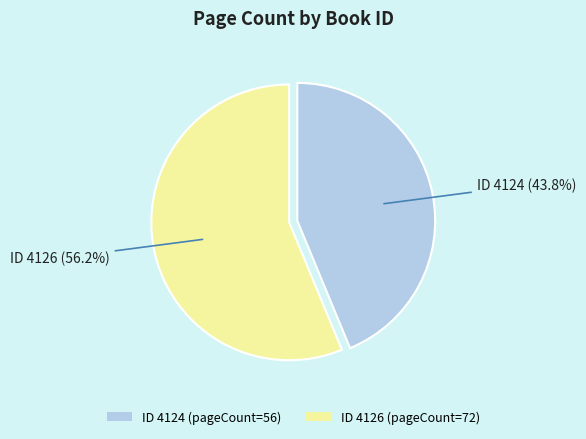

Between ID 4126 (pageCount=72) and ID 4124 (pageCount=56), which is larger?

ID 4126 (pageCount=72)